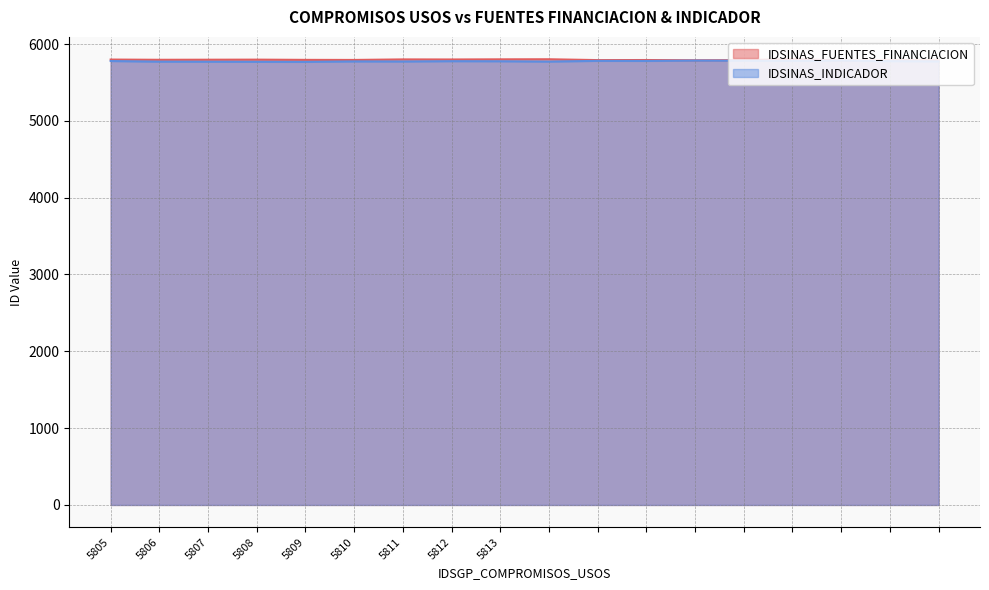

What is the difference between the IDSINAS_INDICADOR values at 5808 and ?

15